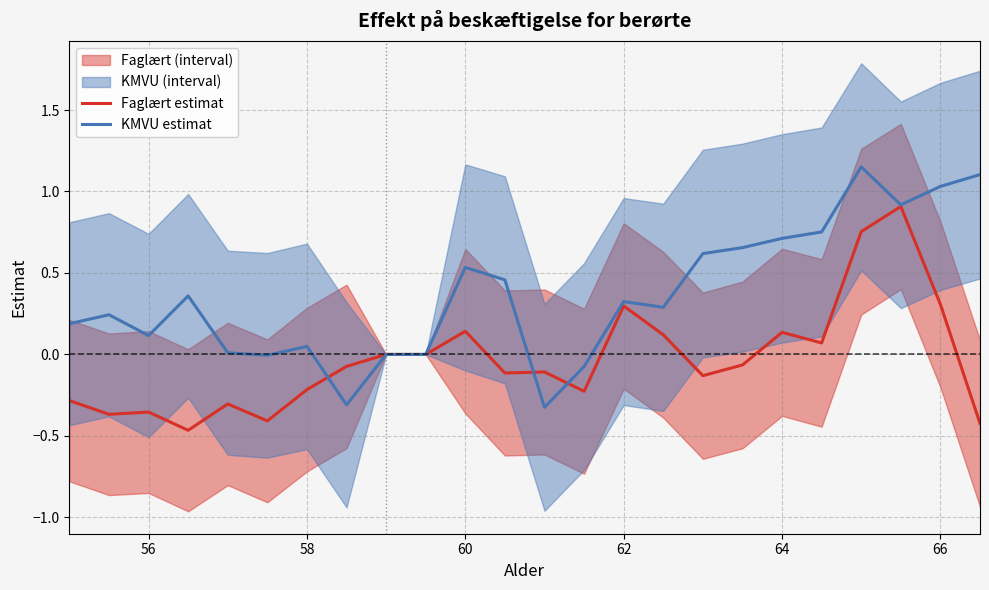

True or false: KMVU estimat has more than 2 points higher than both neighbors.

True